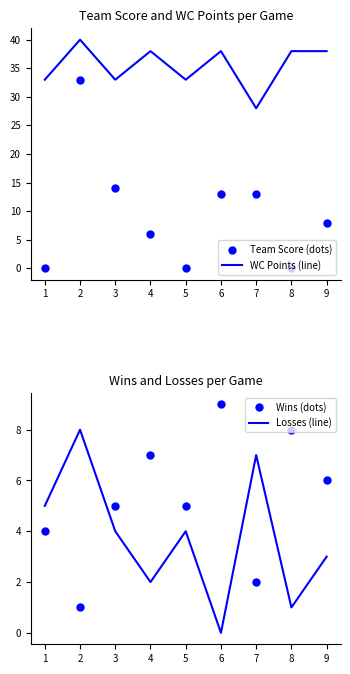

What is the sum of all Losses (line) values?

34